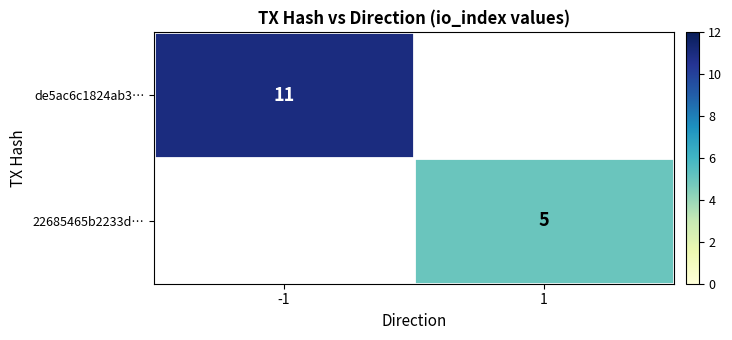

Is the value of 22685465b2233d… at 1 greater than the value of de5ac6c1824ab3… at -1?

No